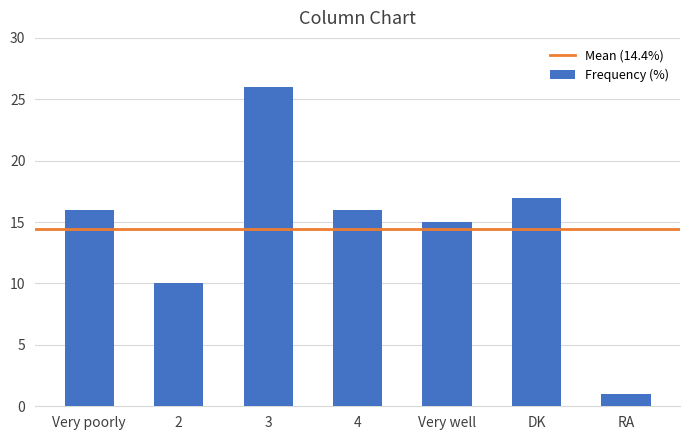

What is the label of the 7th bar from the right?

Very poorly